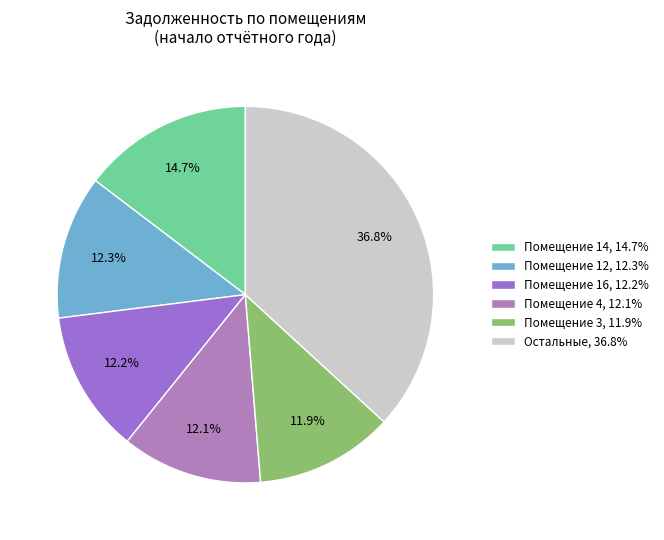

Count the number of slices in the pie.

6